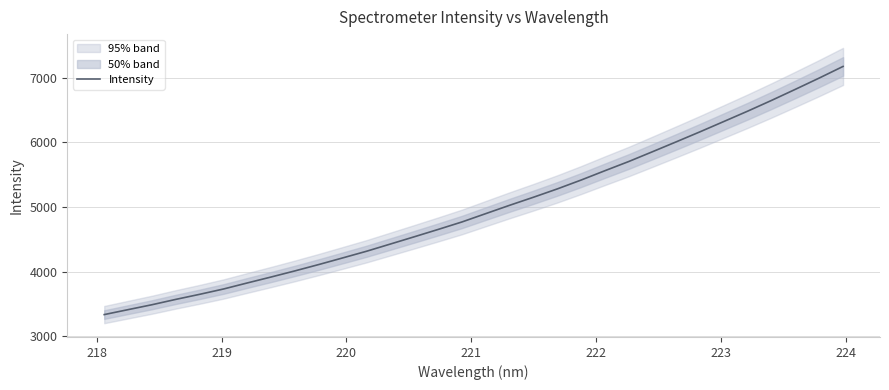

What is the highest value of the Intensity series?

7175.0